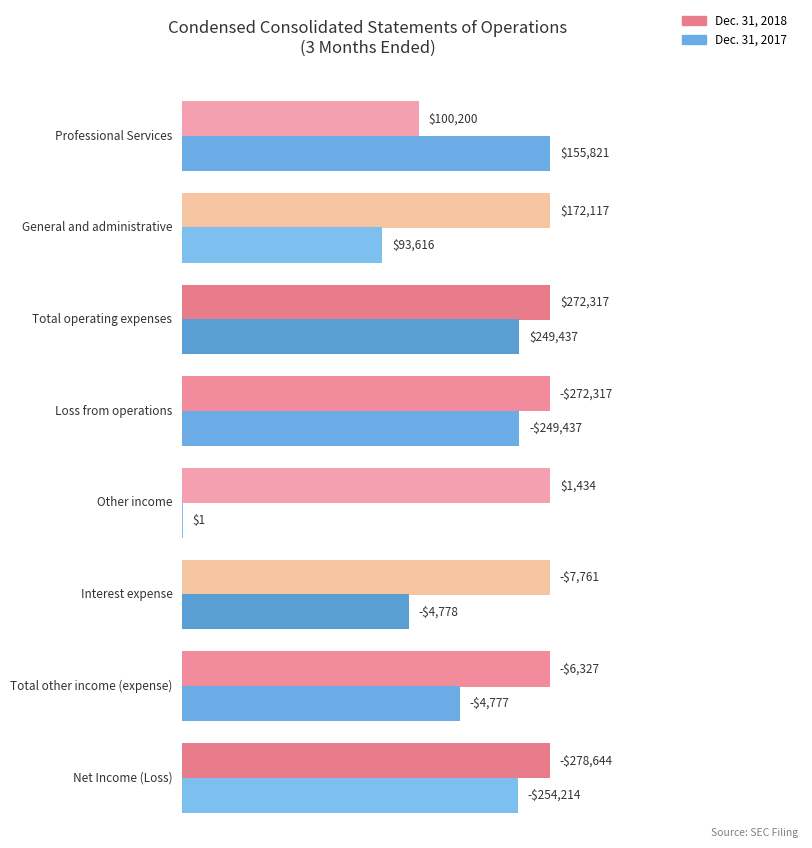

What value does the Dec. 31, 2018 series have at General and administrative?

172117